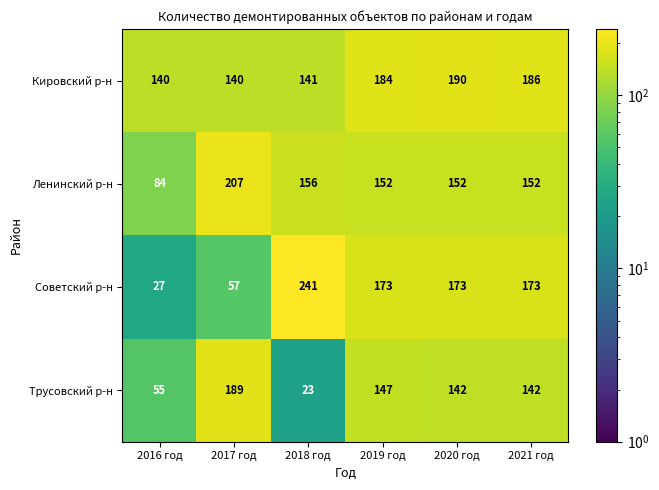

What is the sum of all Ленинский р-н values?

903